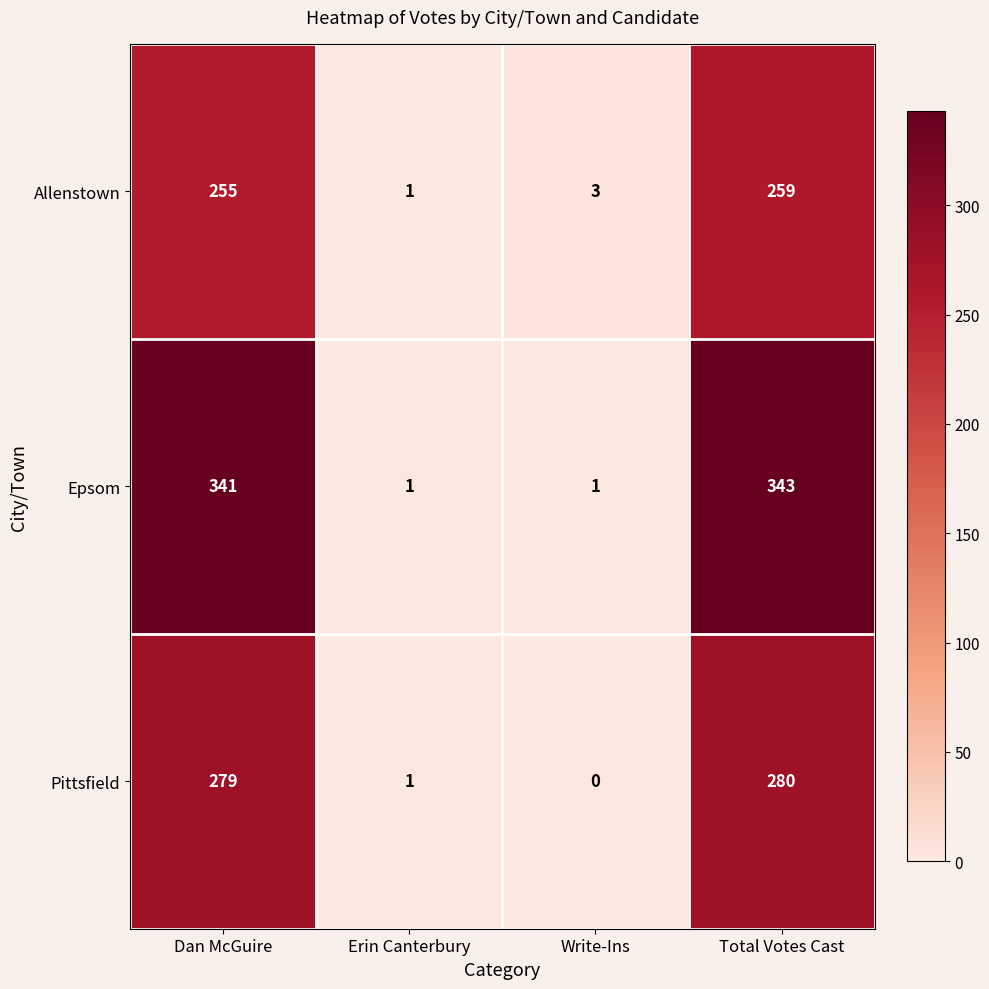

What is the difference between the maximum and minimum values in the Allenstown series?

258